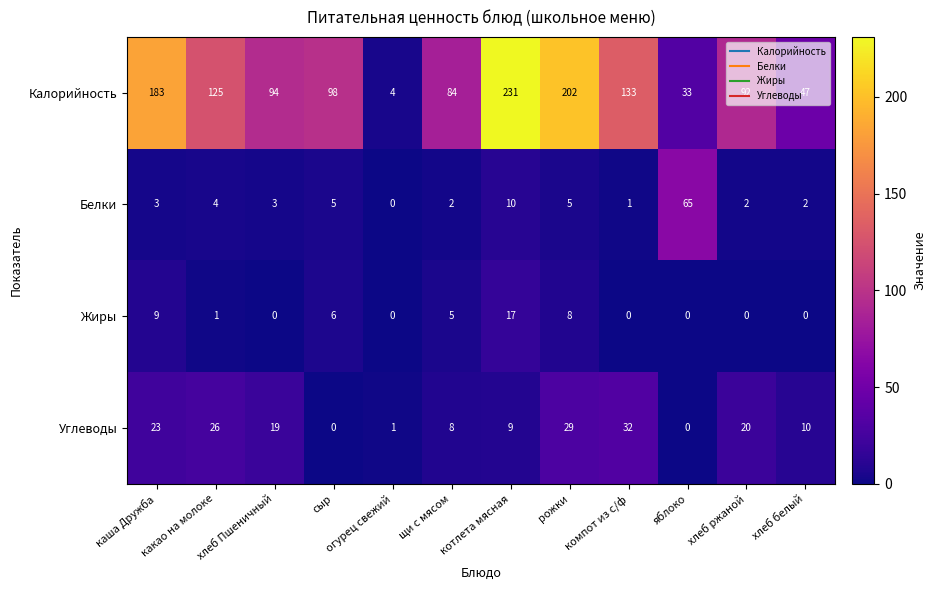

How many series are shown in this chart?

4